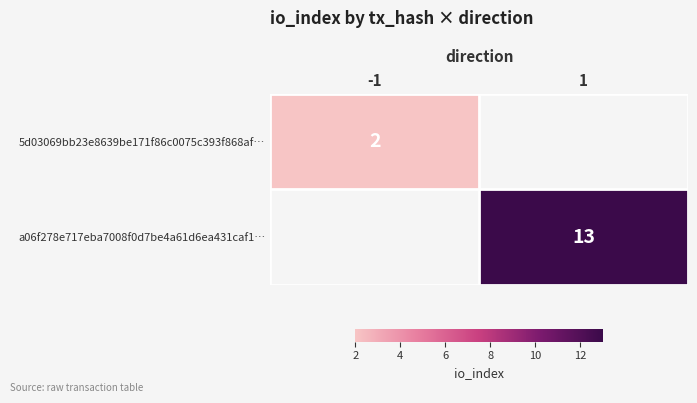

The 5d03069bb23e8639be171f86c0075c393f868af… series shows 1 at -1. True or false?

False